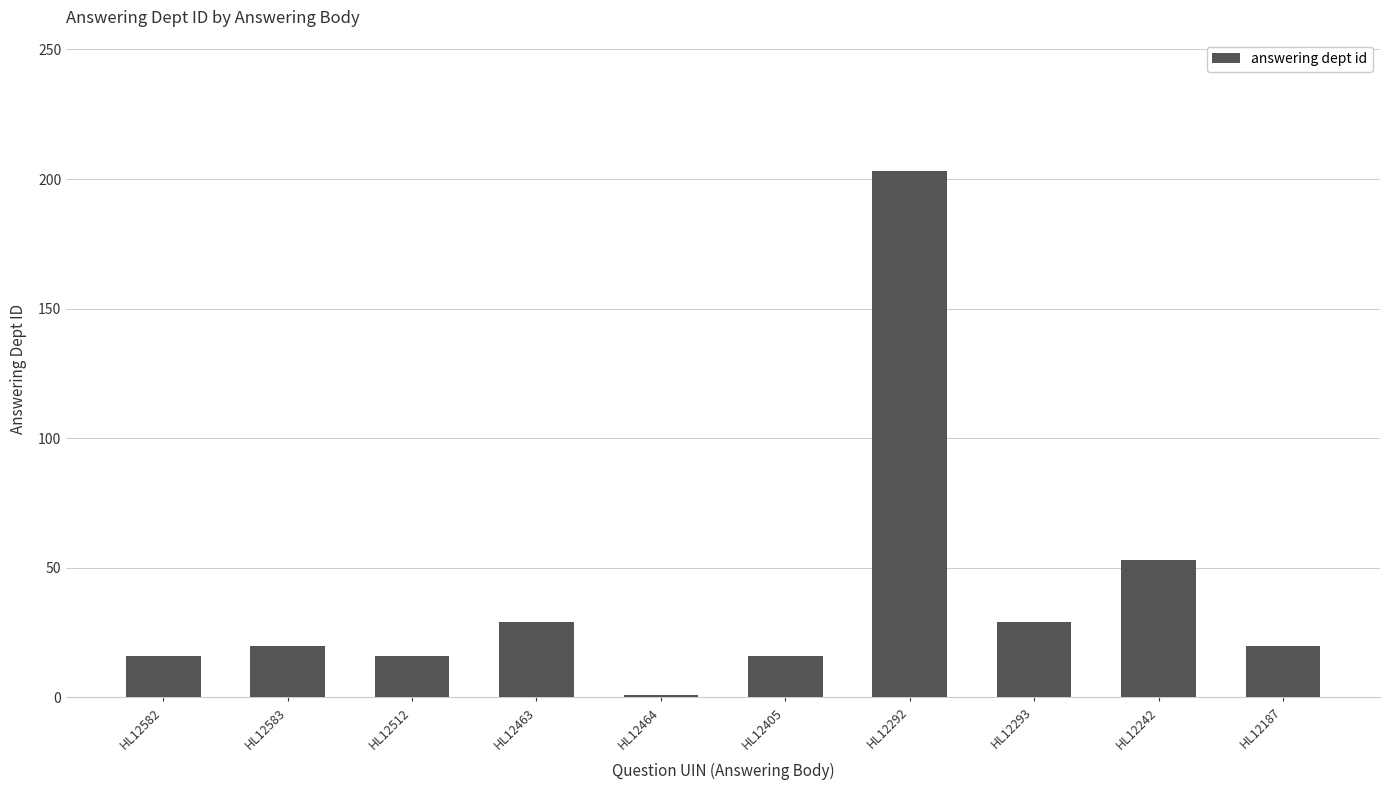

What is the greatest value displayed?

203